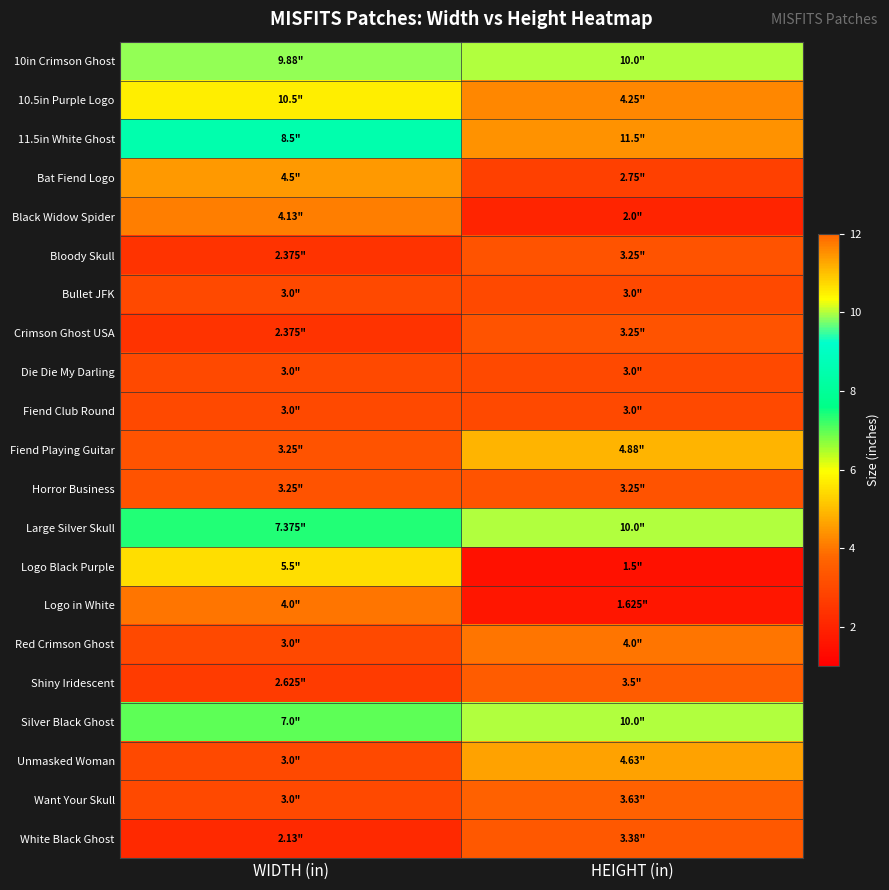

What is the maximum value shown in the chart?

11.5